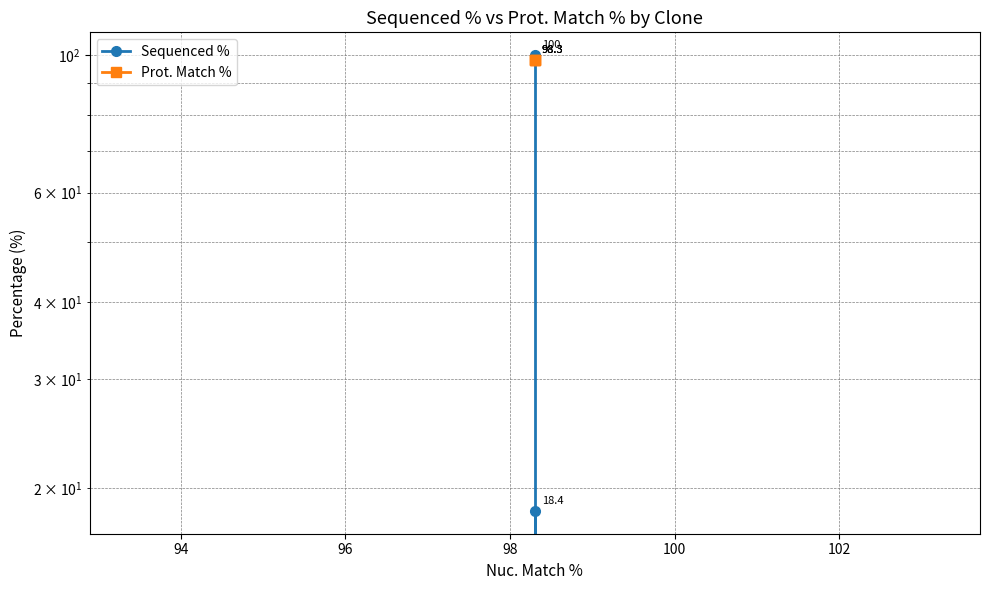

Reading left to right, extract all data points from this chart.

Sequenced %: 100.0	0.0	18.4
Prot. Match %: 98.3	98.3	98.3